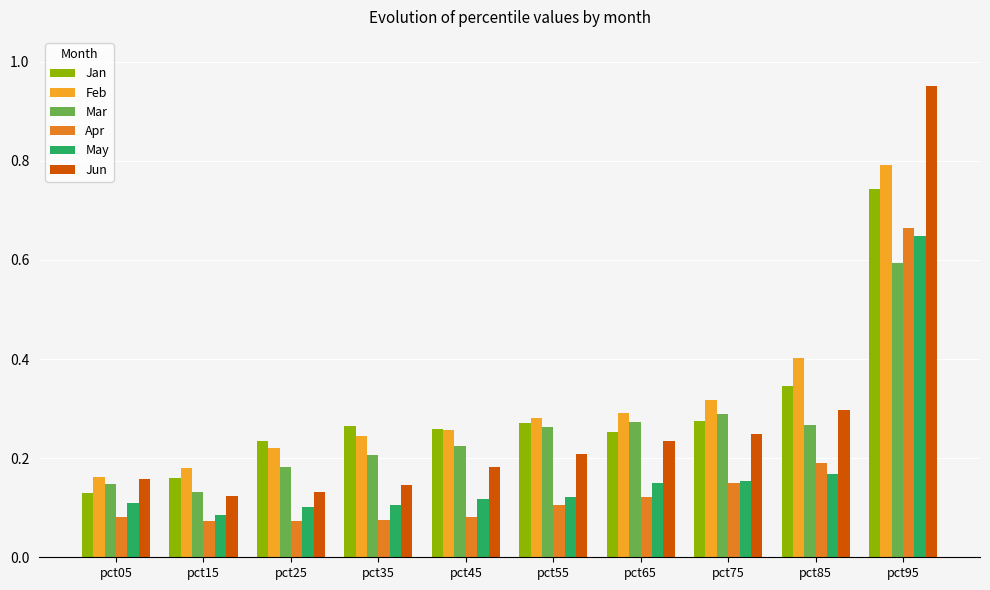

The value of Apr at pct75 is 0.2. True or false?

True